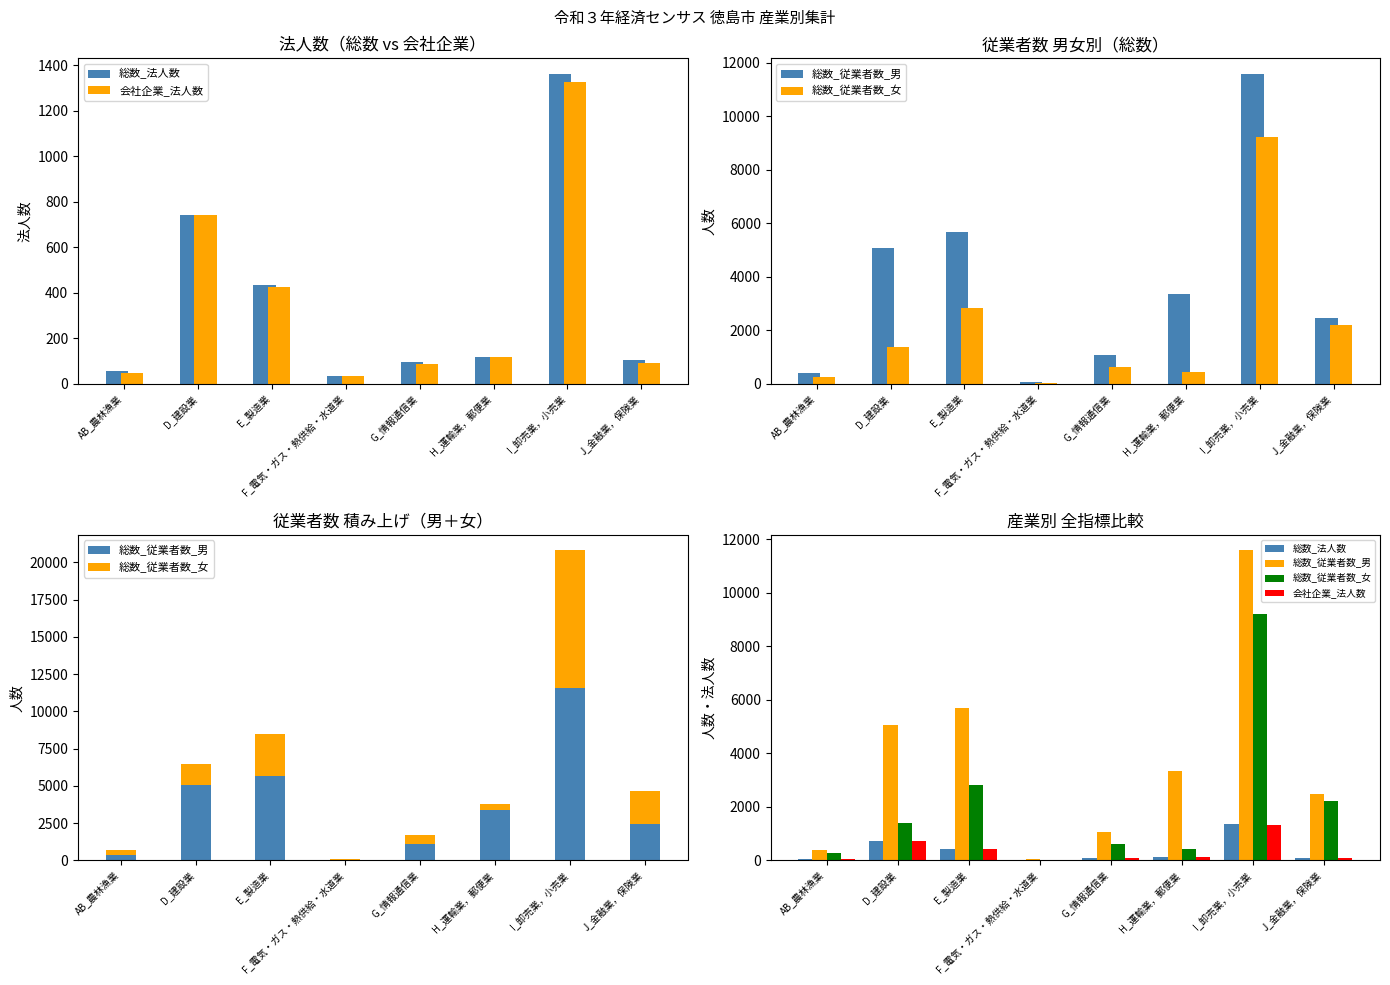

Where is 総数_従業者数_女 nearest to the value 4627?

E_製造業